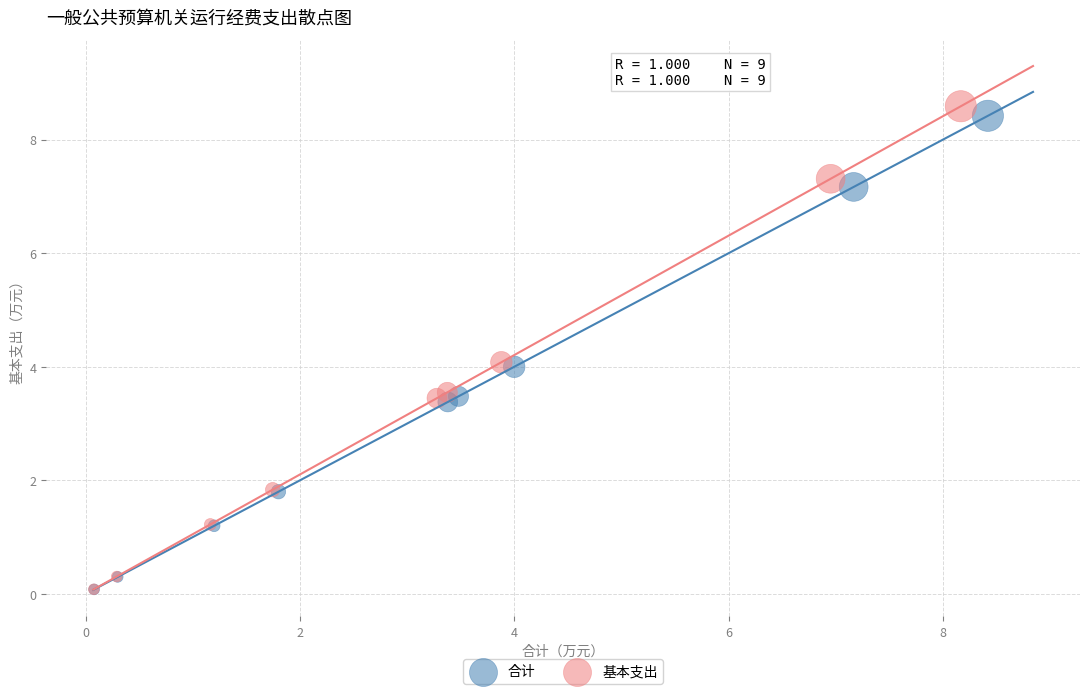

Which series has the largest Y range (max minus min)?

基本支出